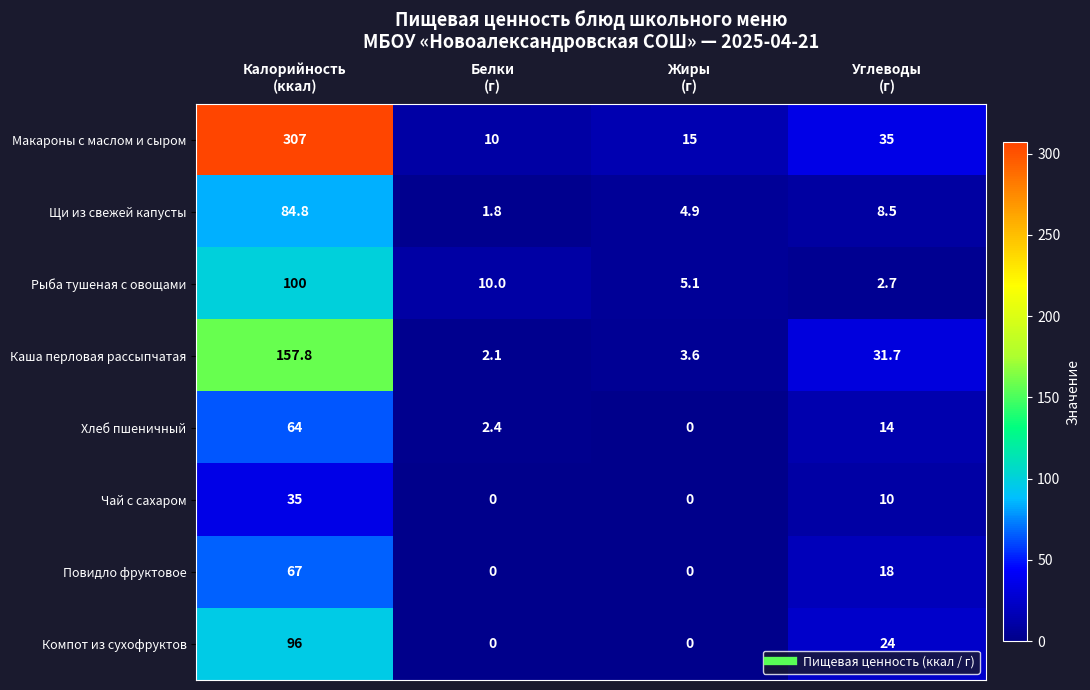

Count the number of categories in the chart.

4